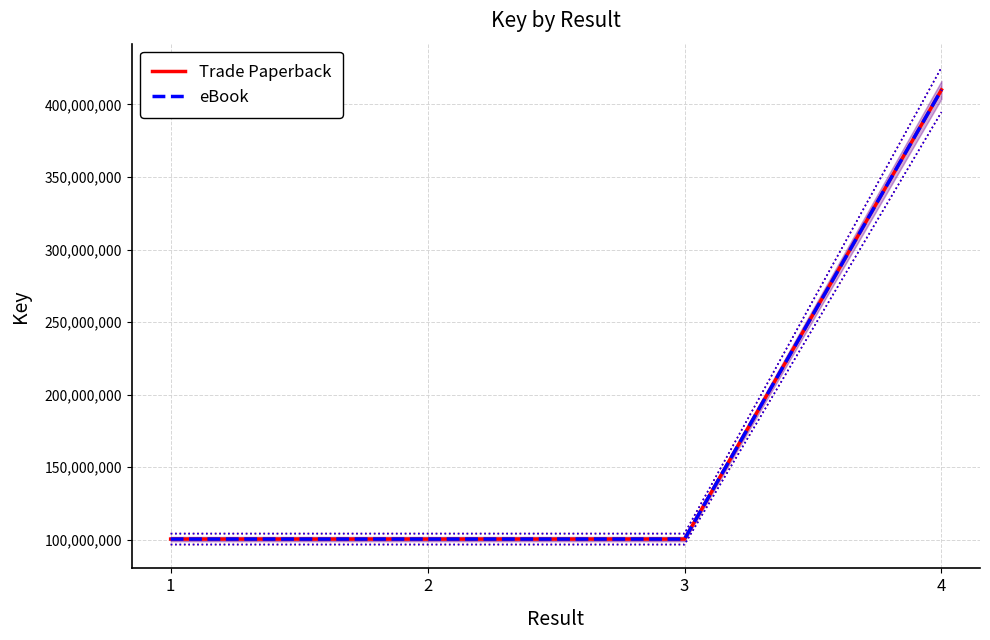

True or false: Trade Paperback and eBook cross at least once.

False